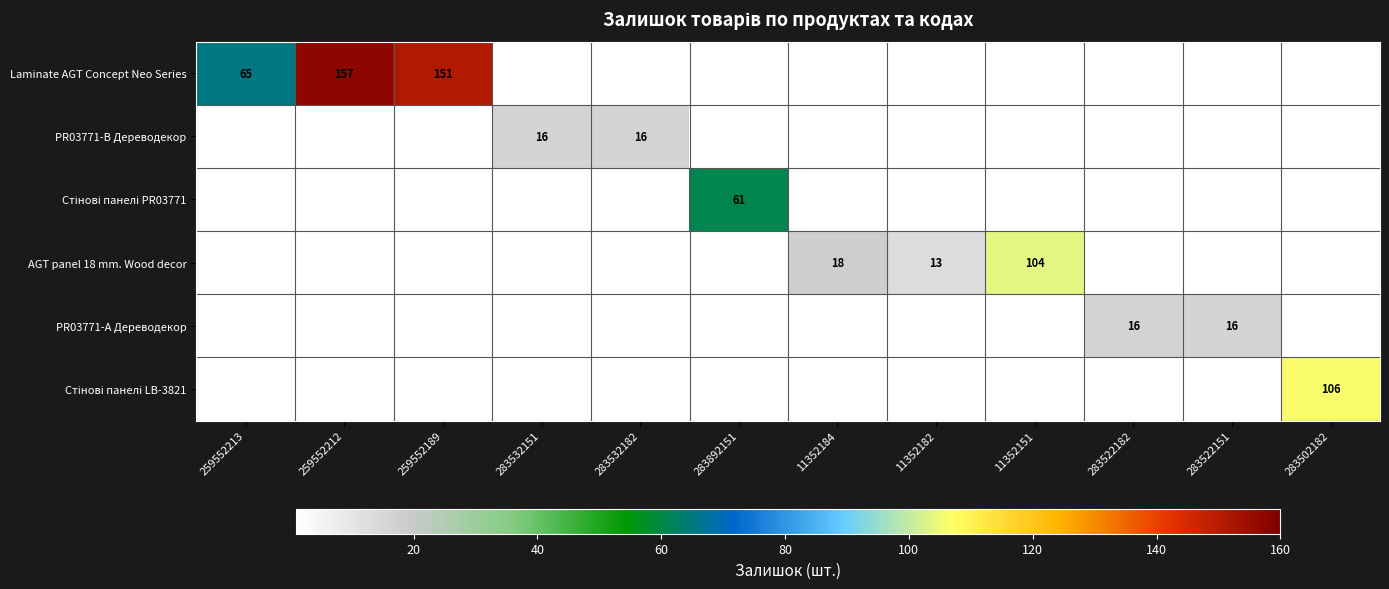

True or false: Laminate AGT Concept Neo Series has a value of 151 at 259552189.

True